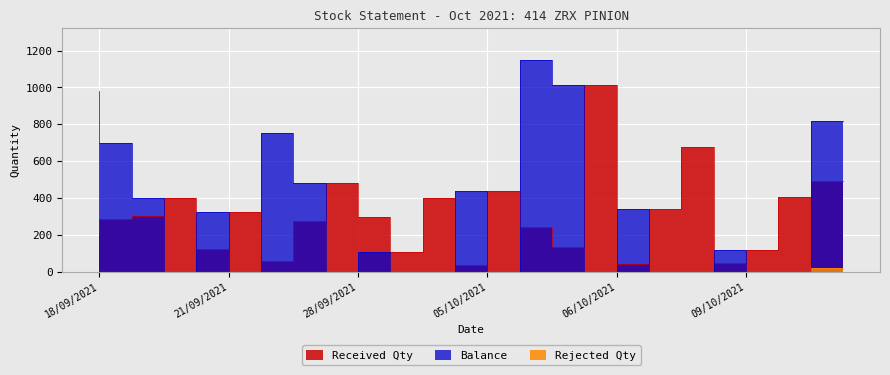

Is this an area chart (filled region under the line)?

No